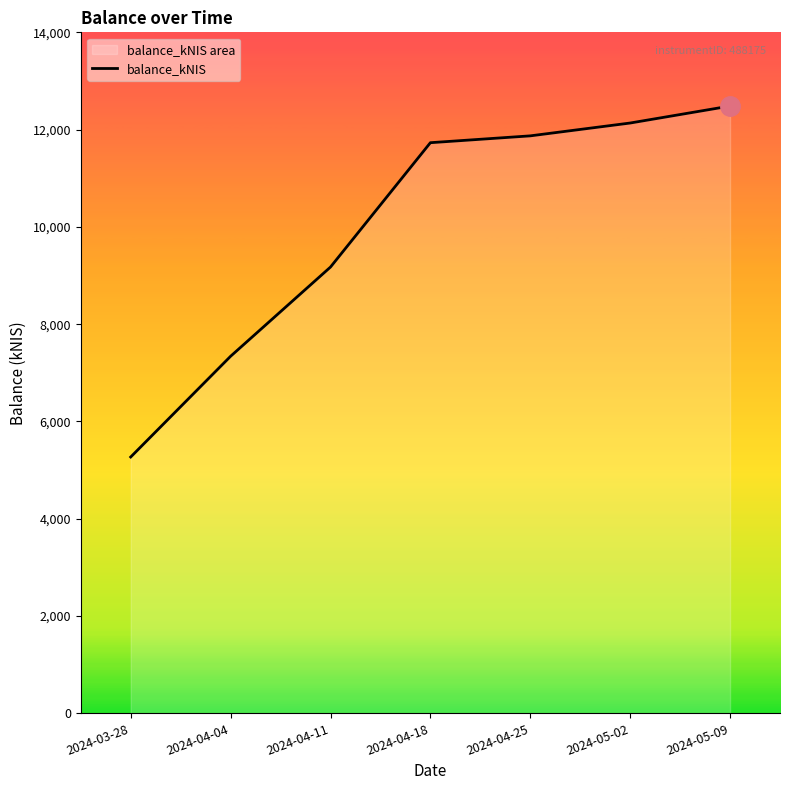

Approximately how many times larger is the value at 2024-04-04 compared to 2024-03-28?

1.4